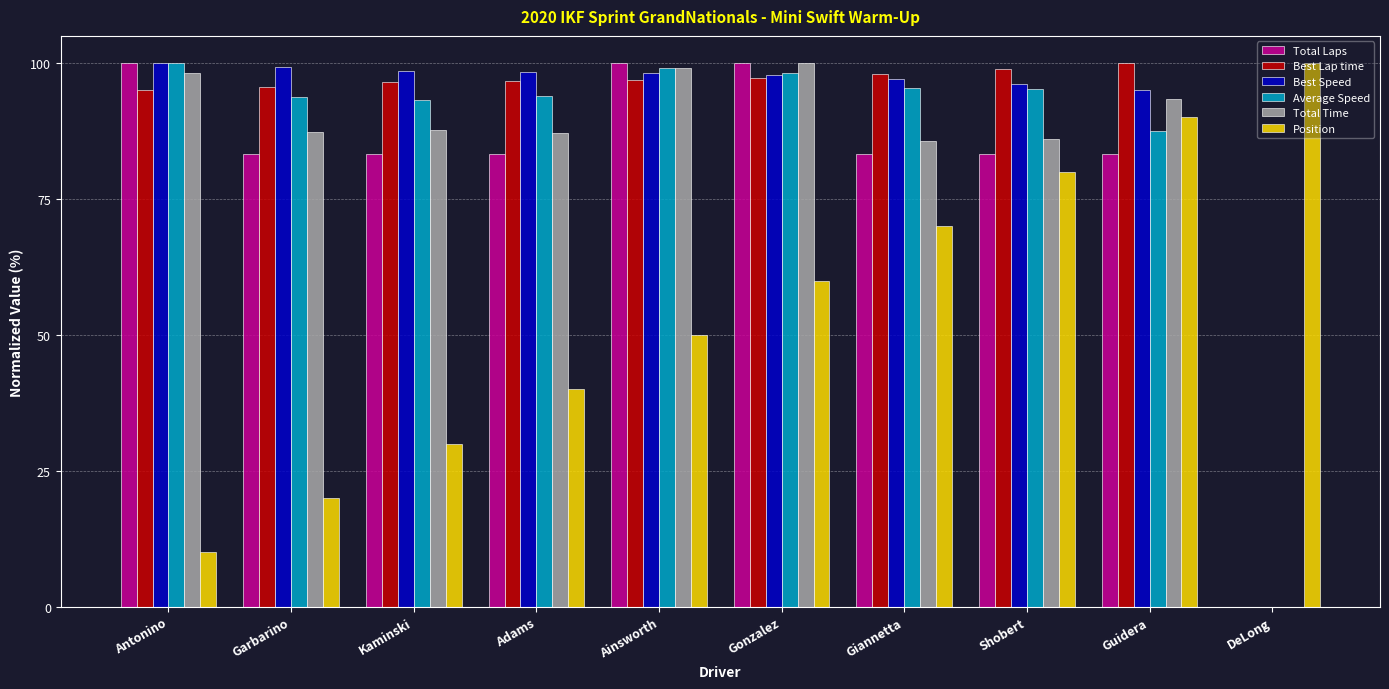

How many groups of bars are there?

10